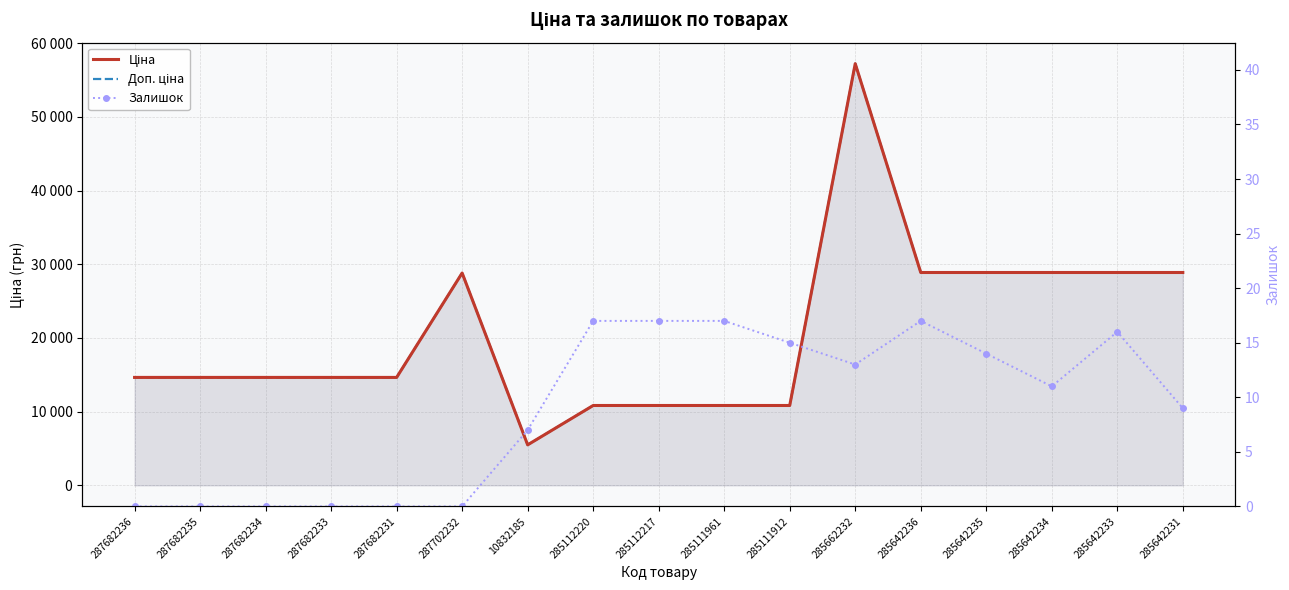

True or false: Ціна and Доп. ціна intersect in this chart.

False